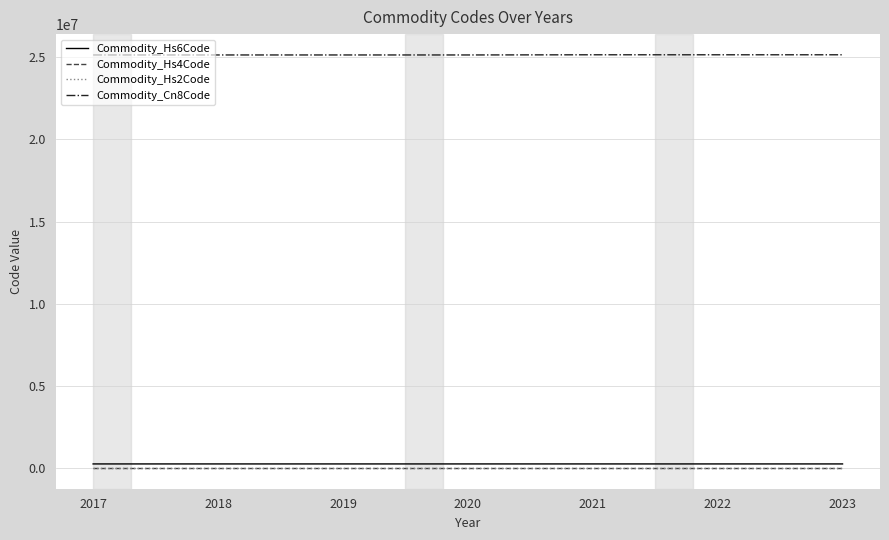

True or false: Commodity_Cn8Code and Commodity_Hs2Code intersect in this chart.

False